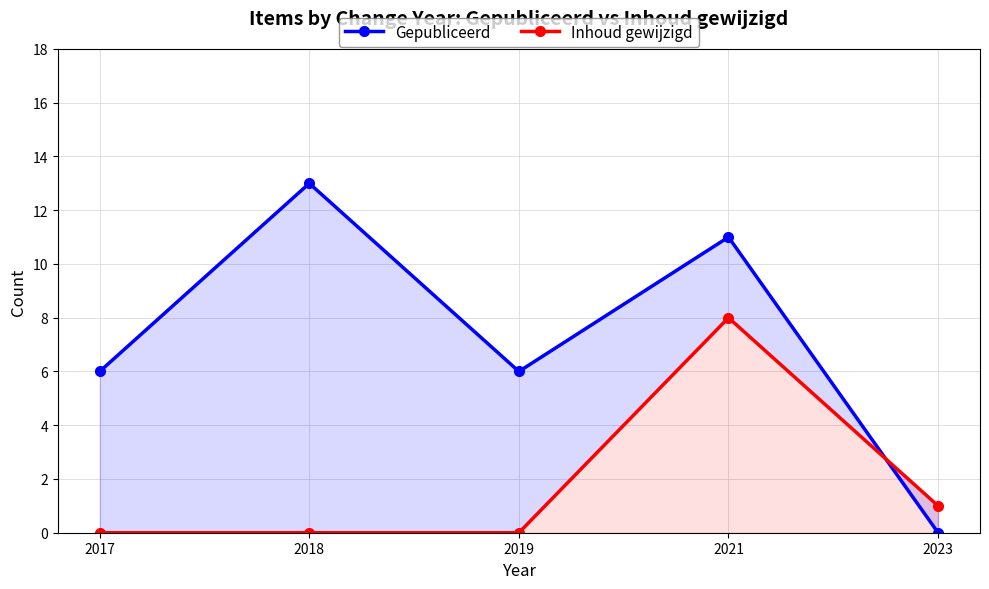

Rank the series by their average value, from highest to lowest.

Gepubliceerd, Inhoud gewijzigd